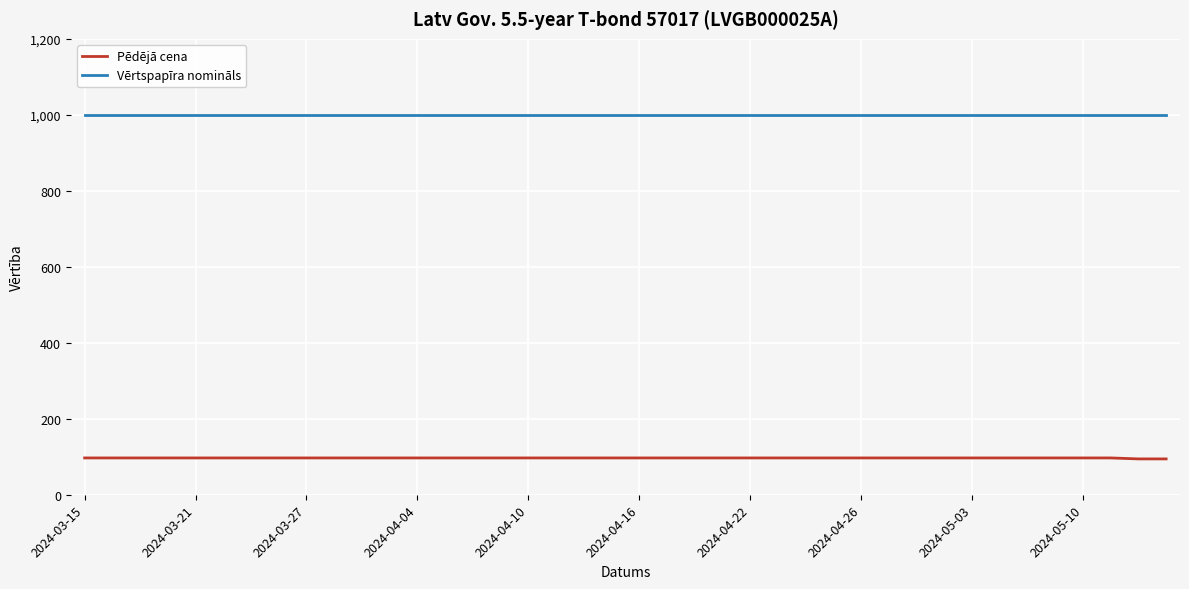

Rank the series by their maximum value, from highest to lowest.

Vērtspapīra nomināls, Pēdējā cena